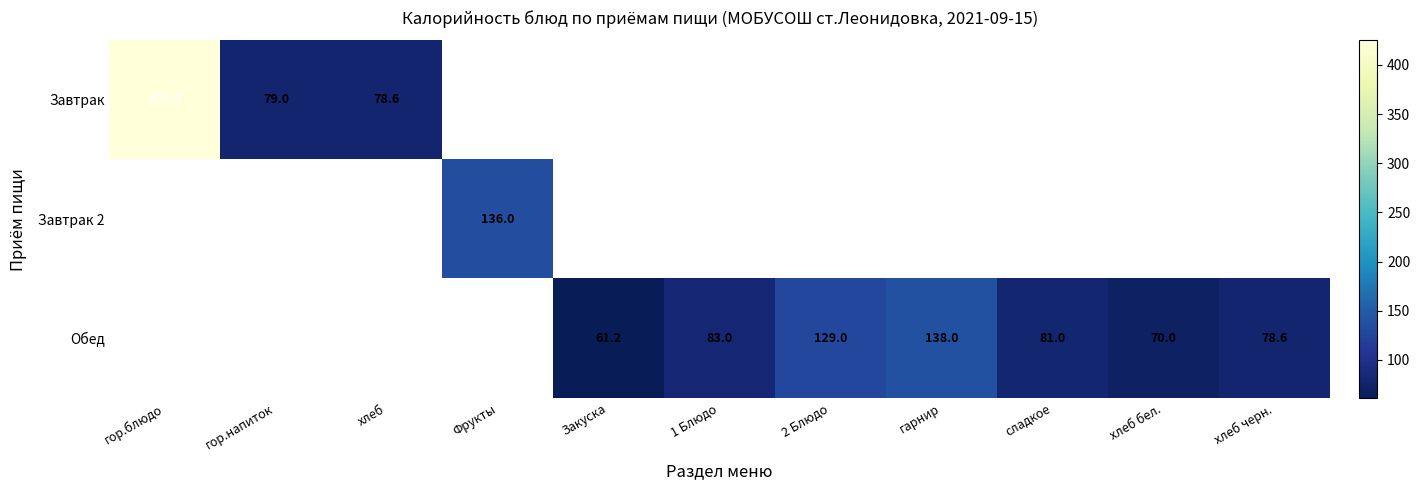

What is the greatest value displayed?

425.0